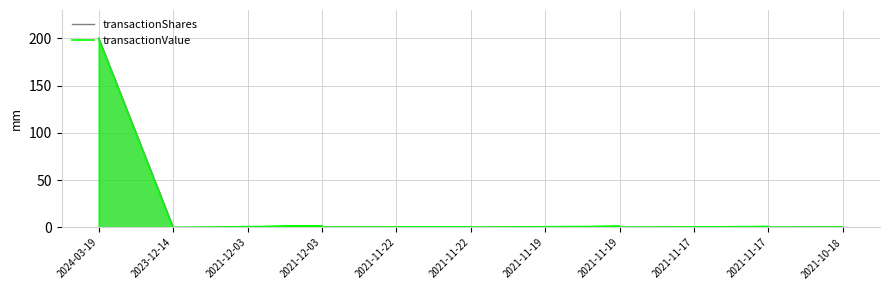

Reading right to left, extract all data points from this chart.

transactionShares: 2024-03-19=200.0	2023-12-14=0.1	2021-12-03=0.2	2021-12-03=0.2	2021-11-22=0.1	2021-11-22=0.1	2021-11-19=0.1	2021-11-19=0.1	2021-11-17=0.1	2021-11-17=0.1	2021-10-18=0.4
transactionValue: 2024-03-19=200.0	2023-12-14=0.0	2021-12-03=1.8	2021-12-03=0.4	2021-11-22=0.6	2021-11-22=0.0	2021-11-19=1.2	2021-11-19=0.0	2021-11-17=0.9	2021-11-17=0.0	2021-10-18=0.6